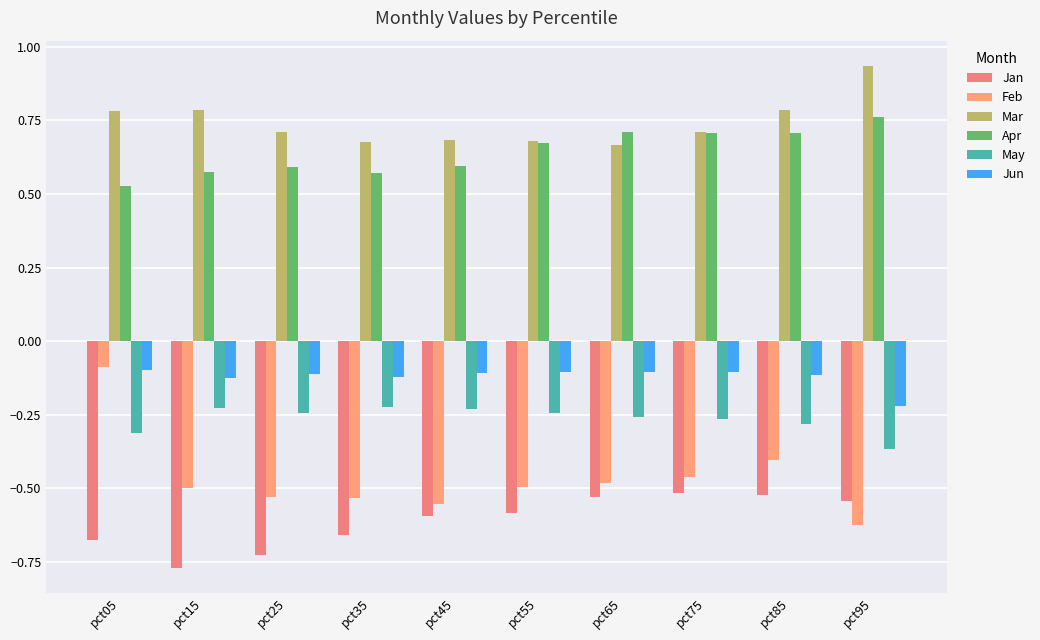

What is the total value across all series at pct15?

-0.3